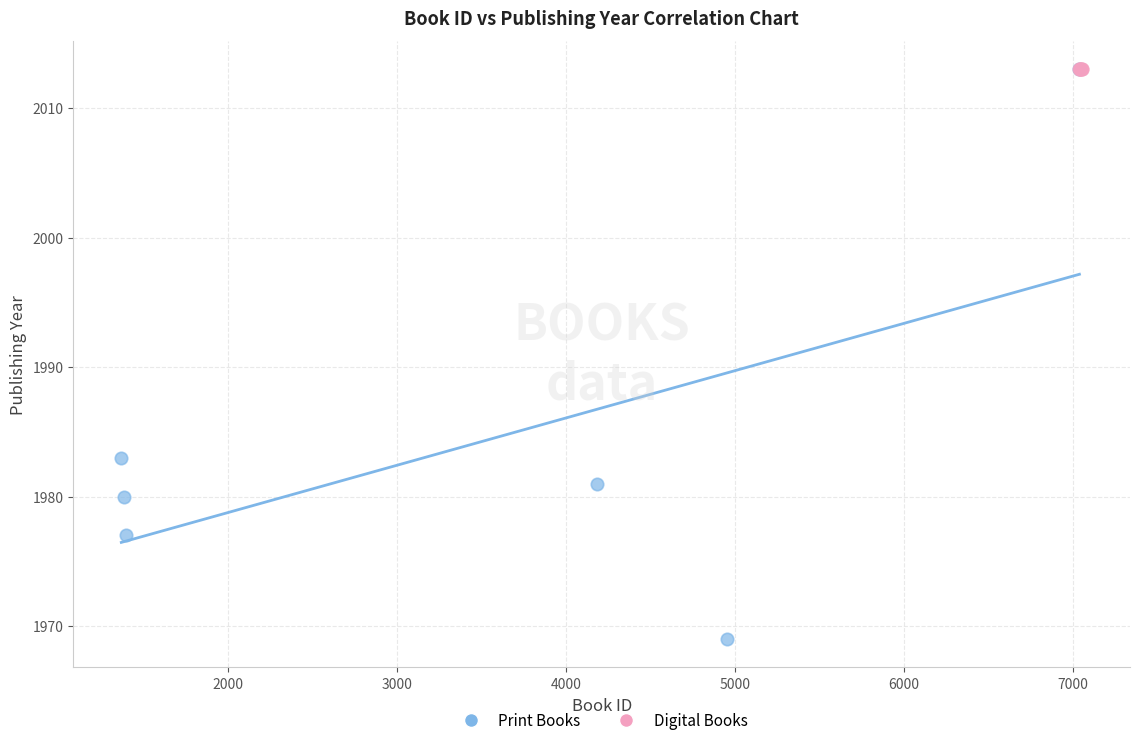

Which series contains the lowest Y value?

Print Books